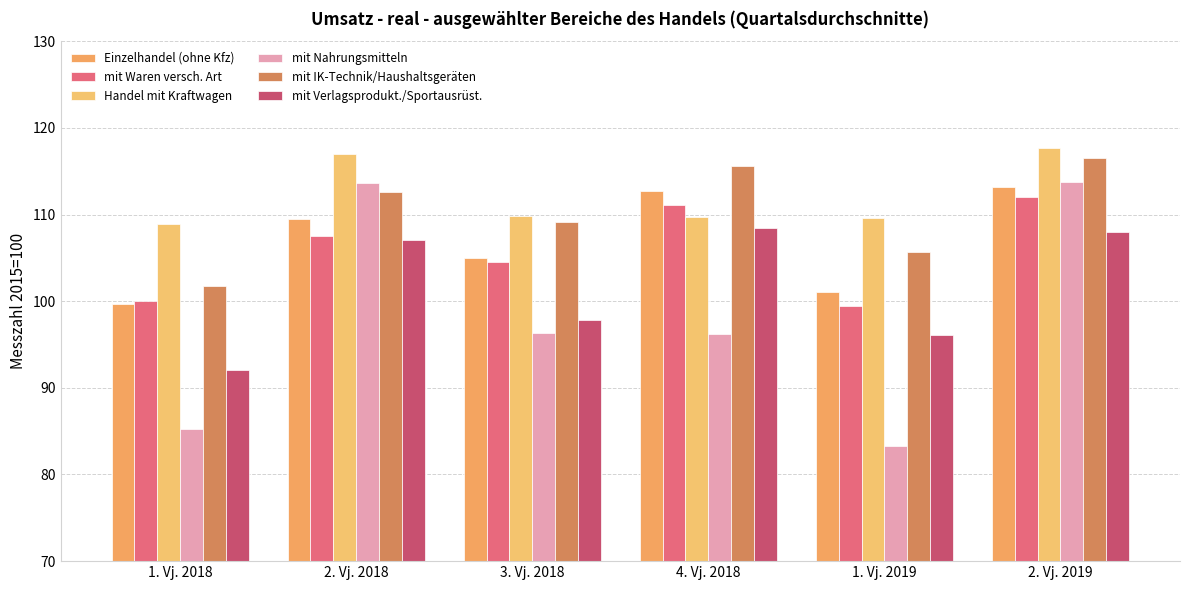

List the labels in order of mit IK-Technik/Haushaltsgeräten value, smallest first.

1. Vj. 2018, 1. Vj. 2019, 3. Vj. 2018, 2. Vj. 2018, 4. Vj. 2018, 2. Vj. 2019